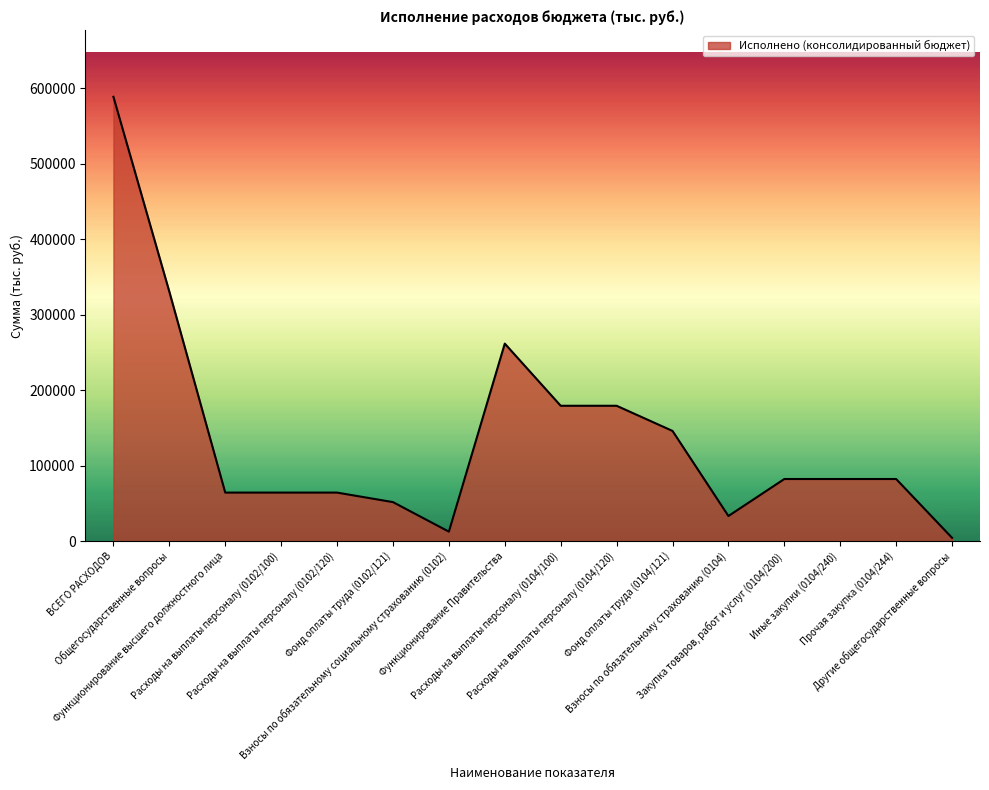

How many lines are shown in the chart?

1